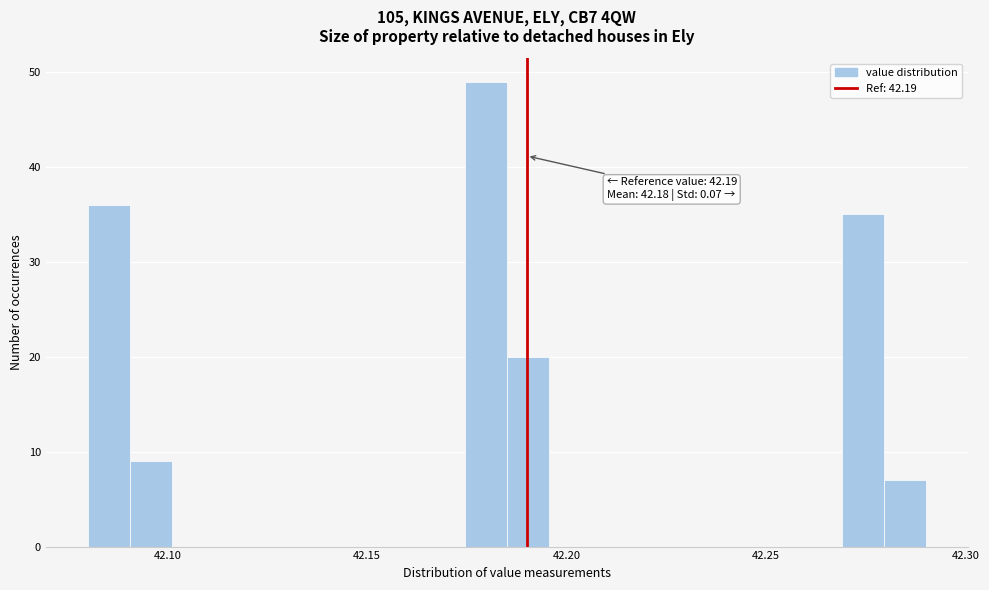

Read against the x-axis, roughly where is the centre of the tallest bar?

42.180